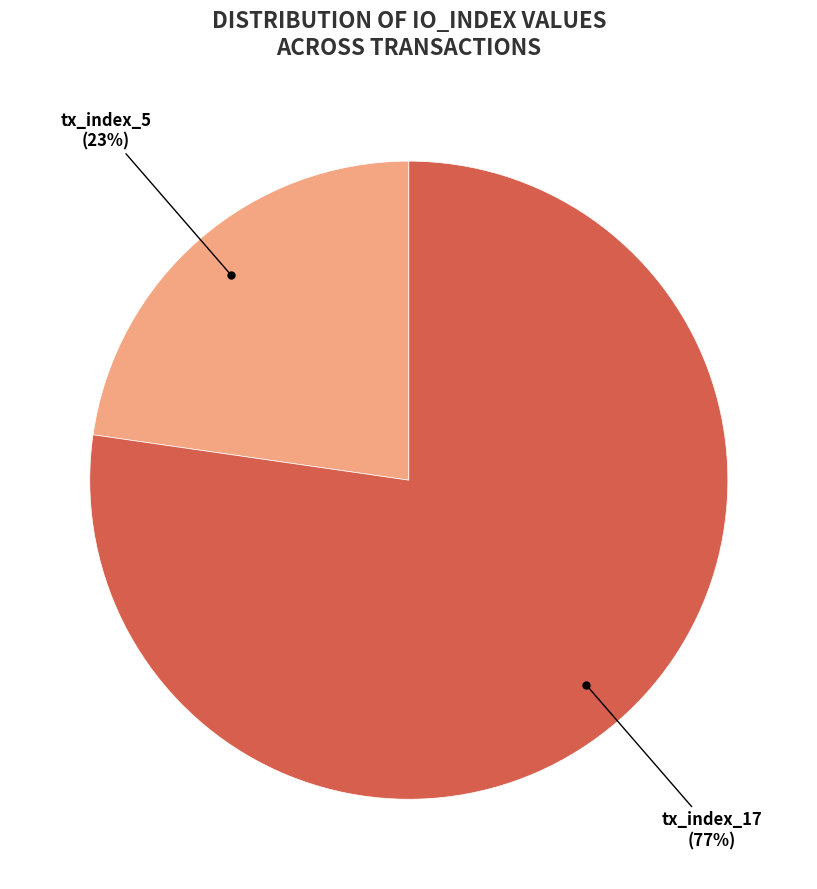

To the nearest percent, what percentage of the pie is tx_index_5?

23%